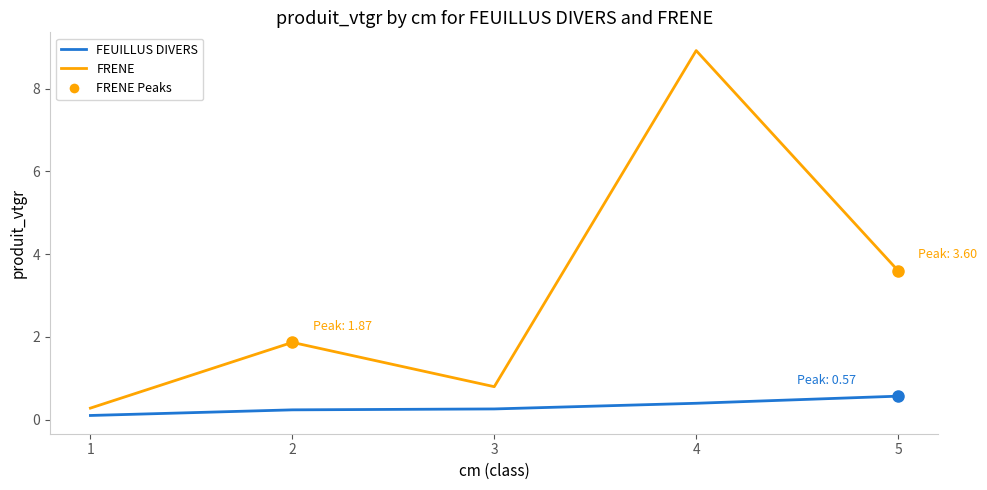

What is the difference between the maximum and minimum values in the FEUILLUS DIVERS series?

0.5